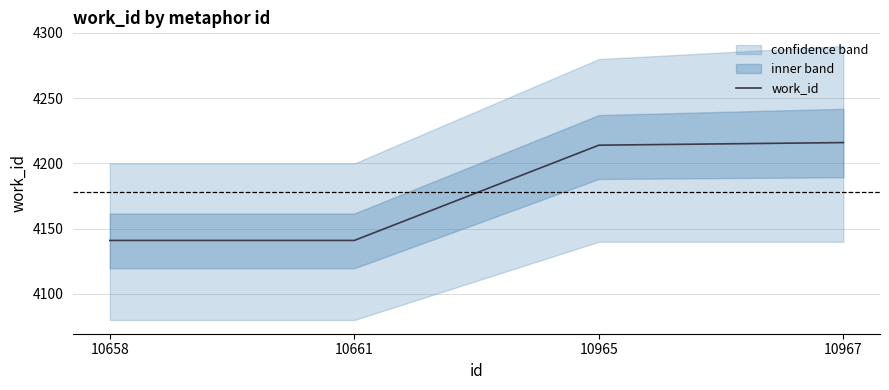

What is the change in value from 10661 to 10965?

+73